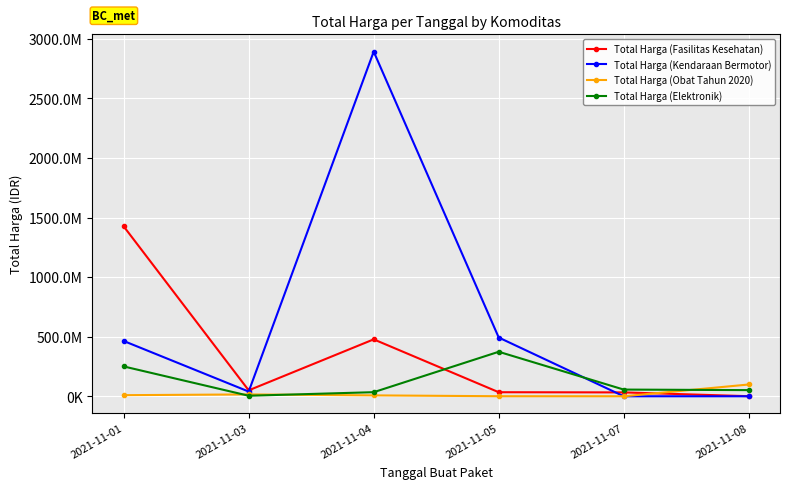

What is the sum of all Total Harga (Kendaraan Bermotor) values?

3888564100